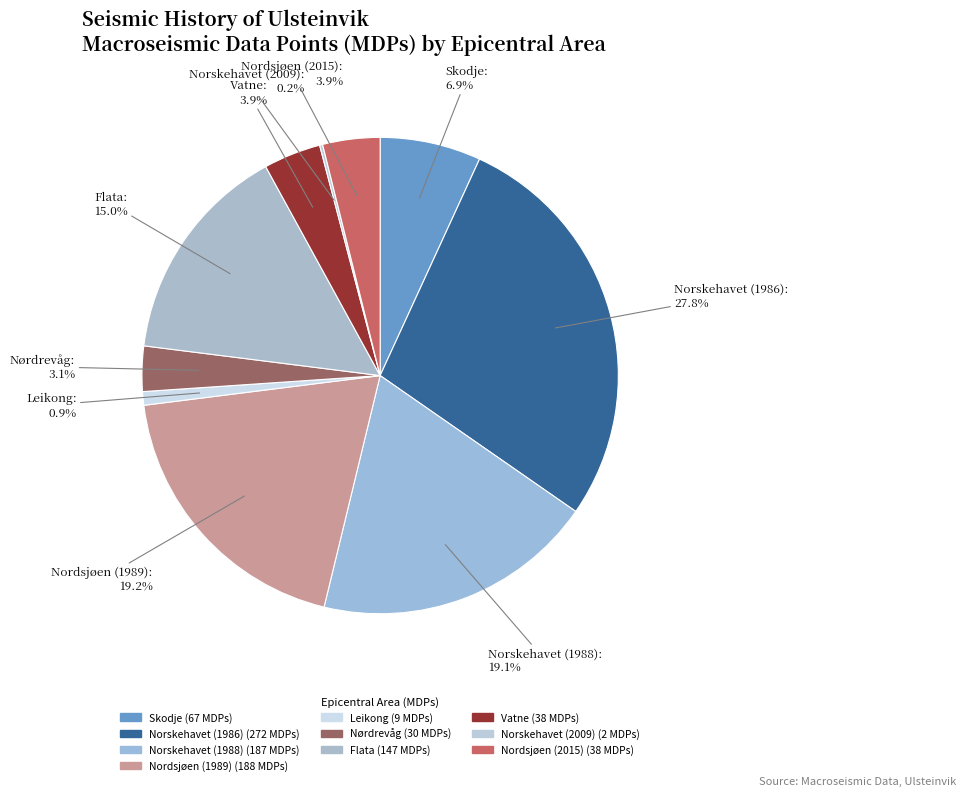

To the nearest percent, what percentage of the pie is Flata?

15%